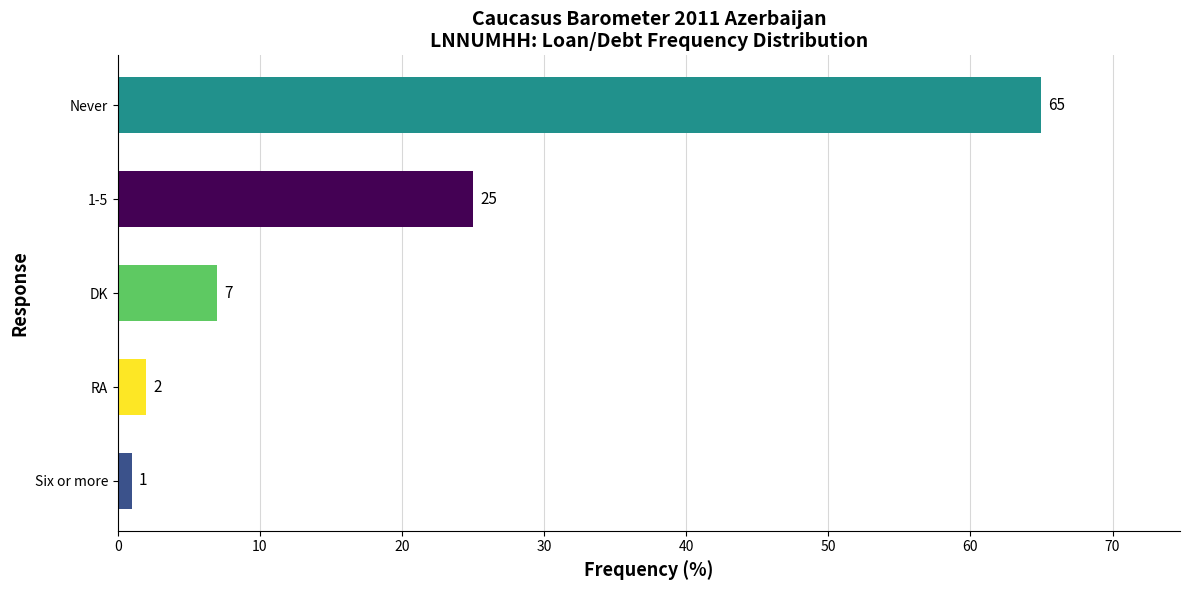

What is the sum of all values?

100